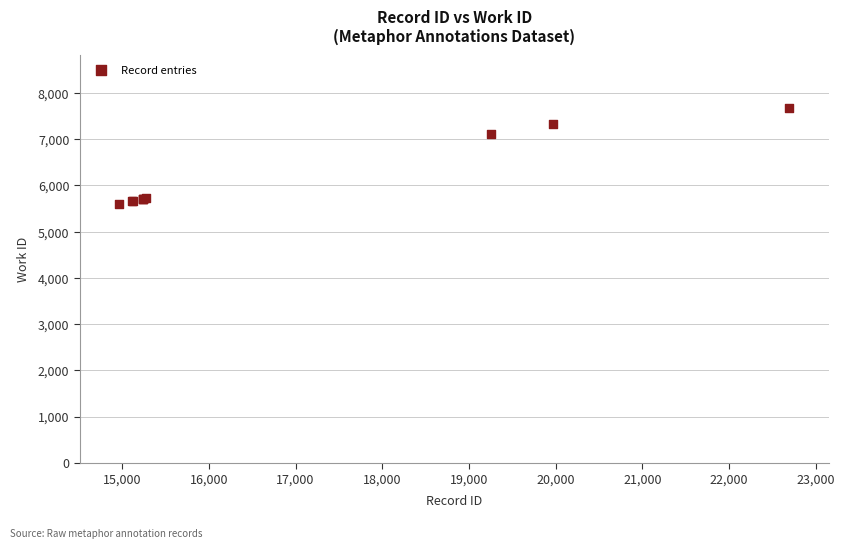

What Y value in the scatter plot is closest to 6633?

7108